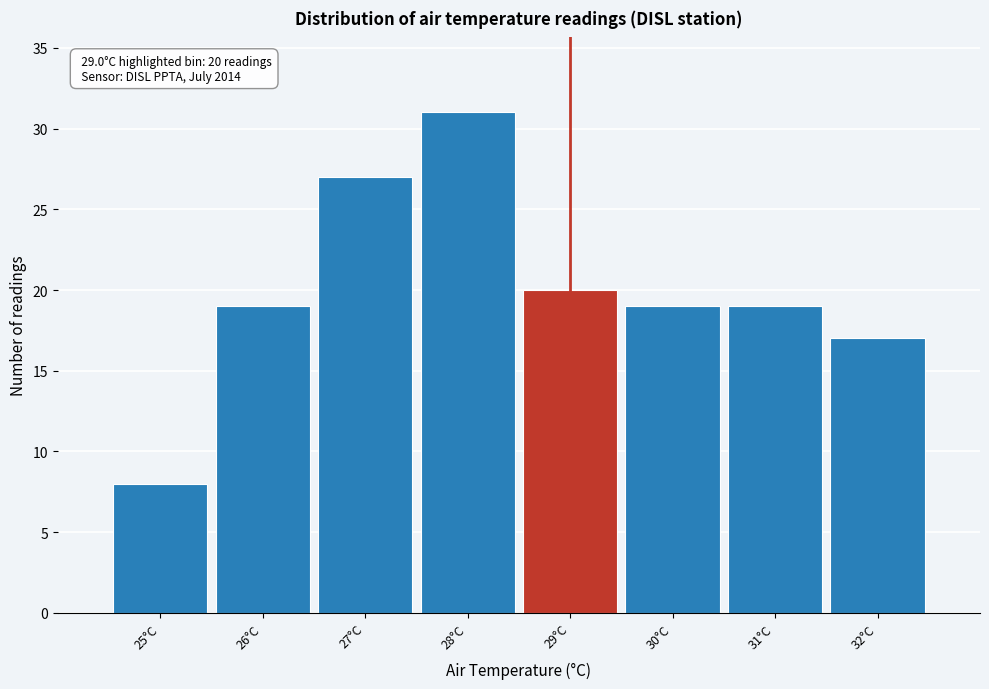

Over which range of the x-axis is the bar tallest?

27.5 to 28.5